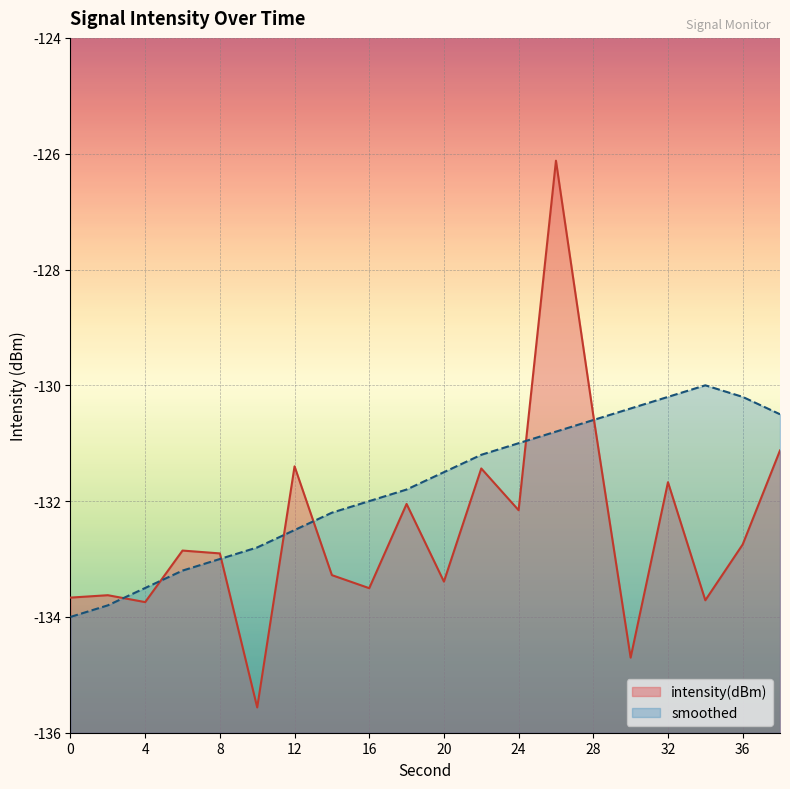

What is the difference between the second highest and minimum values in the intensity(dBm) series?

5.0